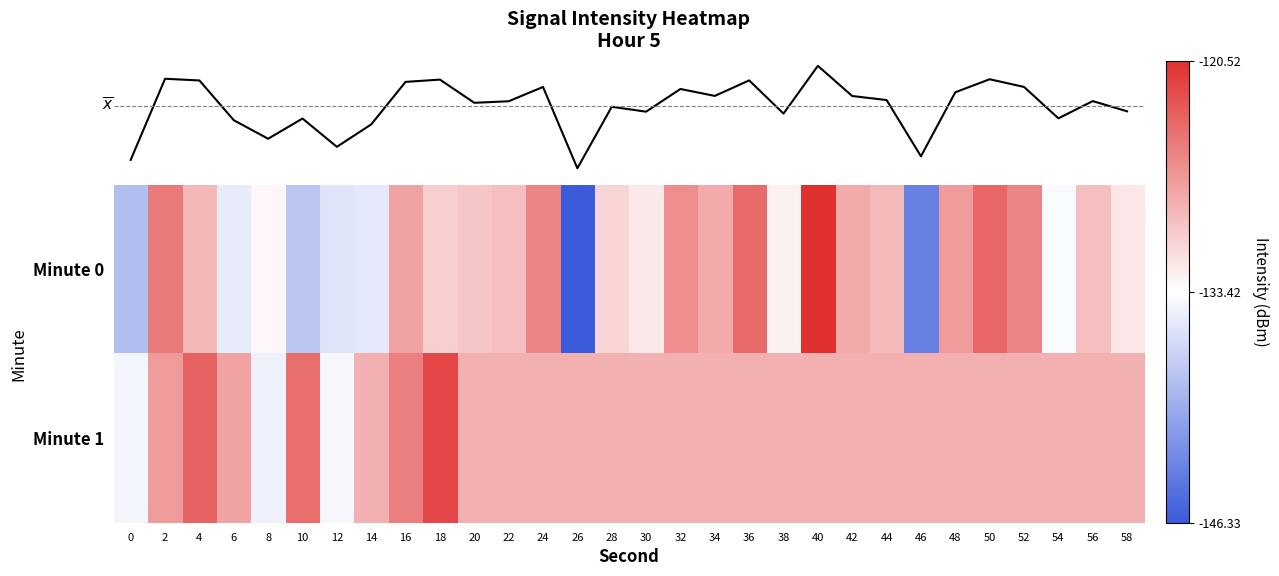

The value of Minute 0 at 0 is -87.9. True or false?

False